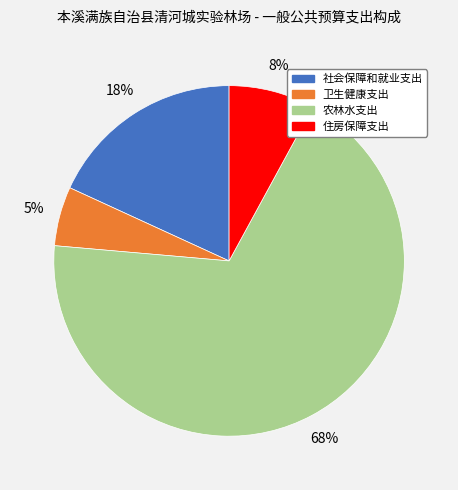

What is the majority slice?

农林水支出